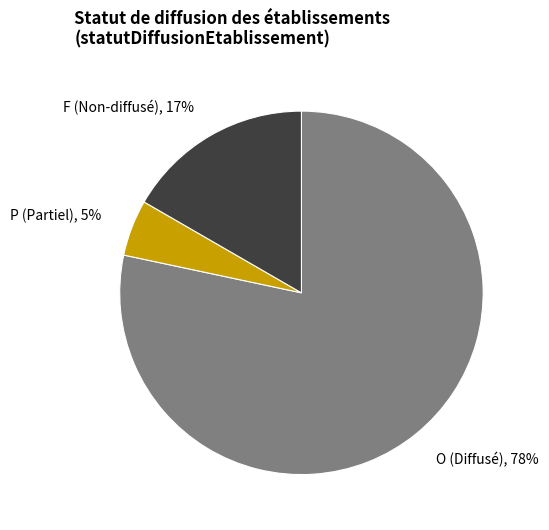

What percentage is the O slice, to the nearest percent?

78%